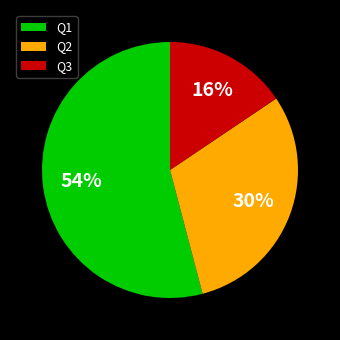

Which category has the smallest portion of the pie?

Q3